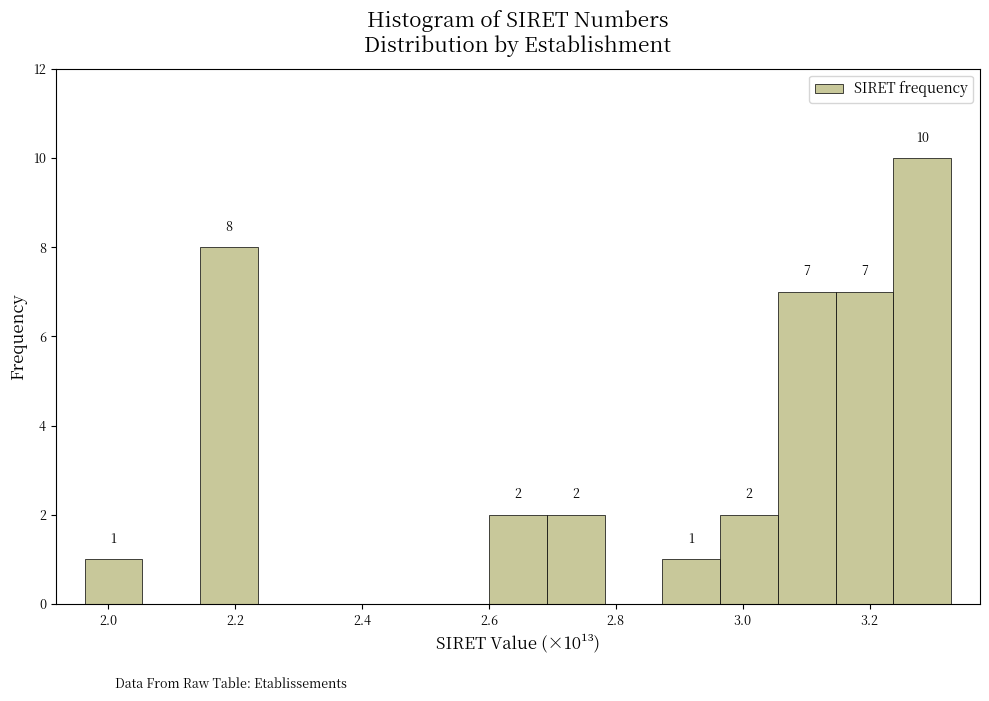

Which range on the x-axis has the tallest bar?

3.24 to 3.32